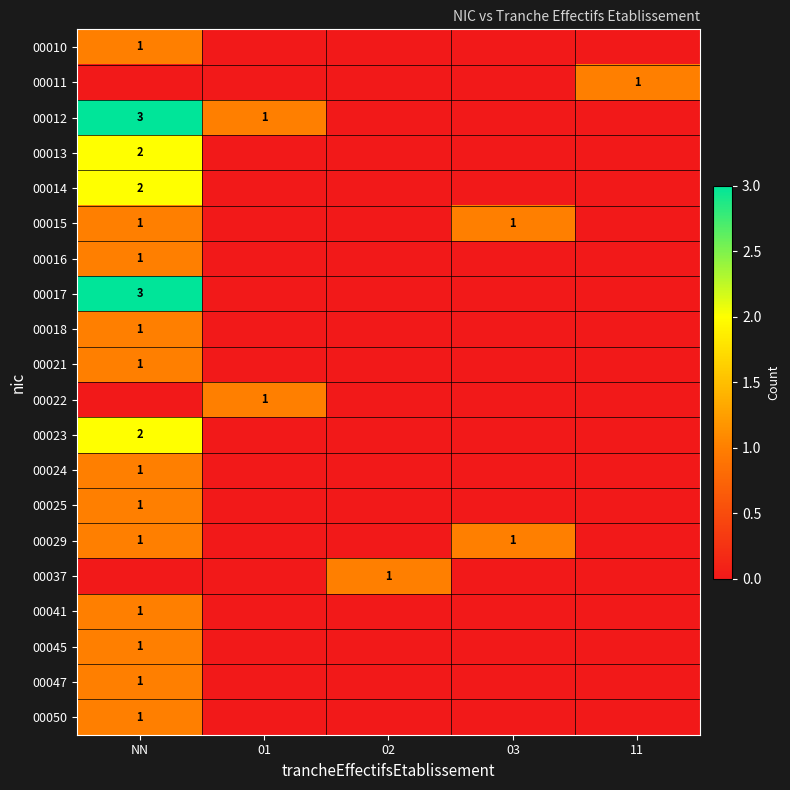

What is the spread (max minus min) of values at 11?

1